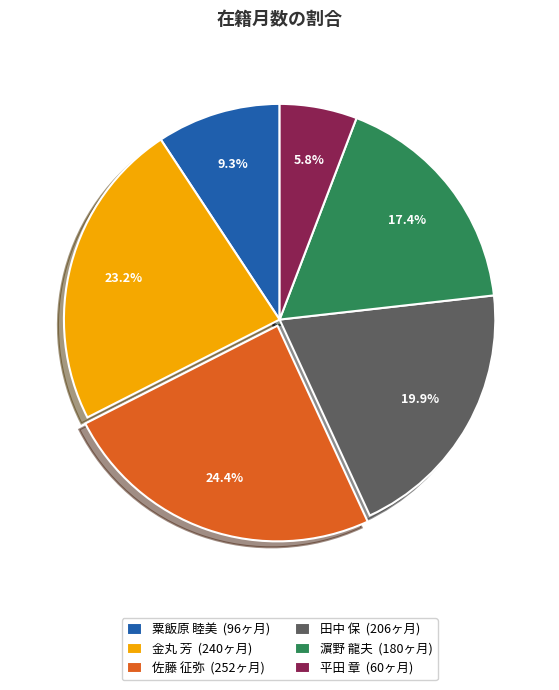

Count the number of slices in the pie.

6